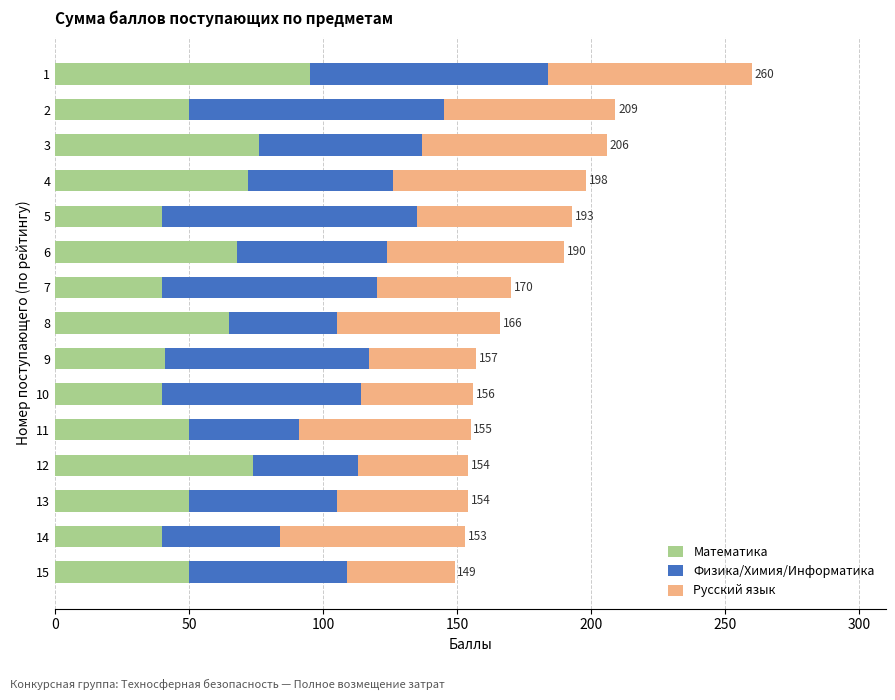

What is the maximum value for Математика?

95